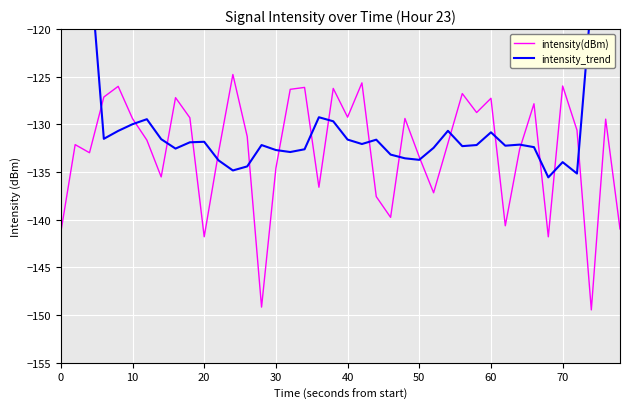

What is the value of the intensity_trend point at the 32nd from the left?

-132.2